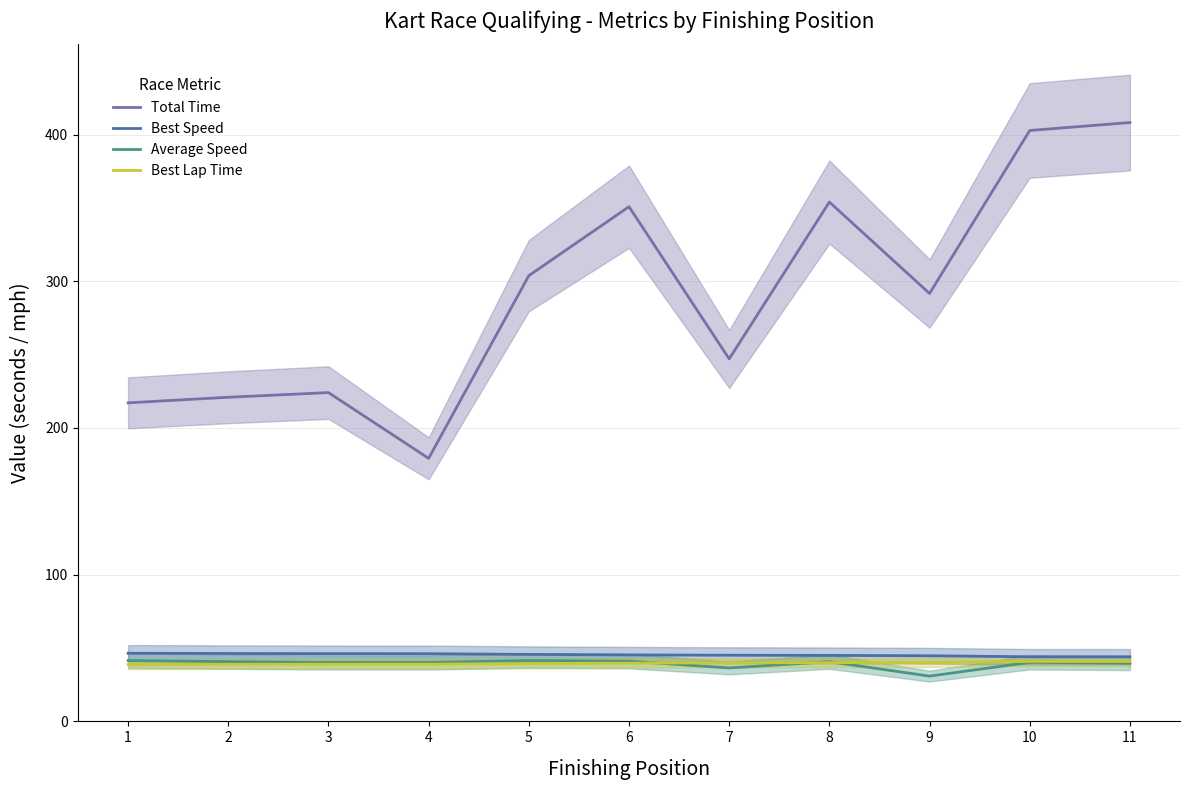

True or false: Total Time has more than 1 interior local peaks.

True